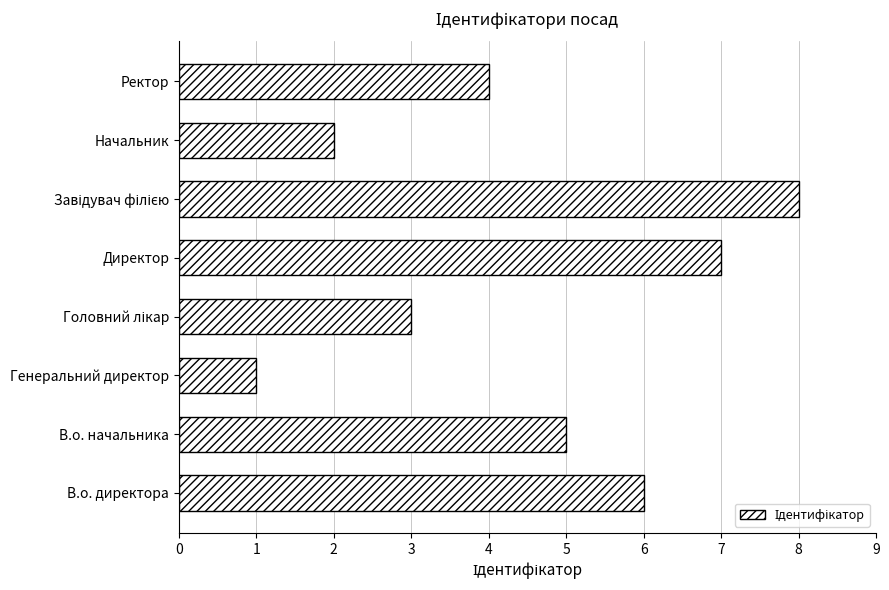

Reading top to bottom, what are all the values shown in this chart?

4	2	8	7	3	1	5	6